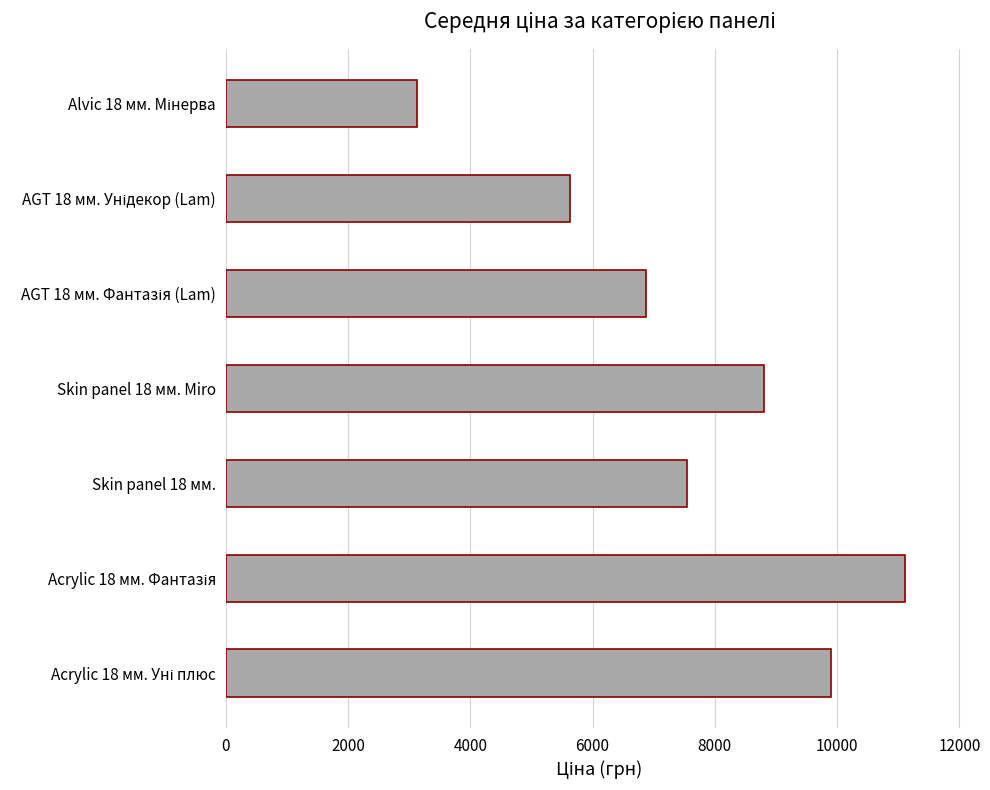

Are the bars horizontal?

Yes